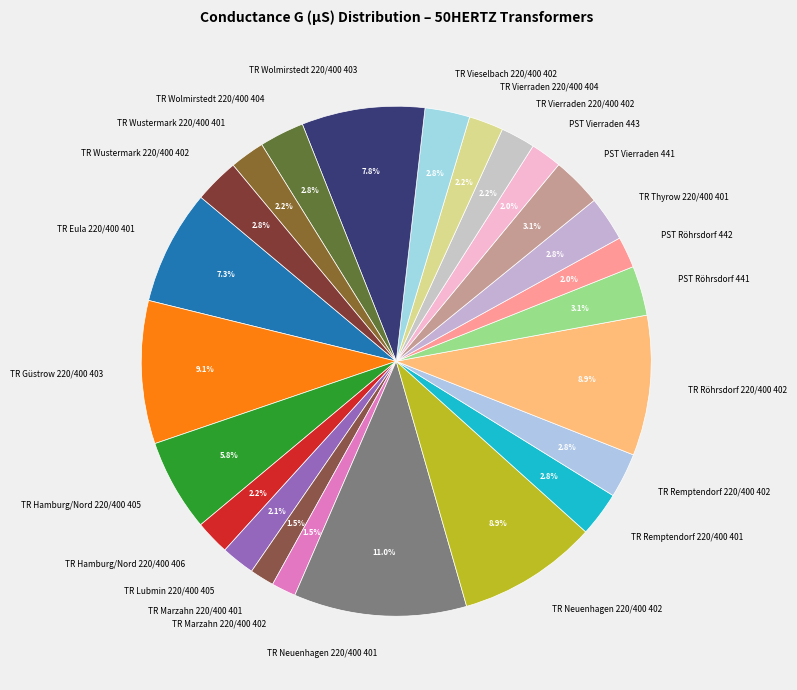

Does any single category account for the majority?

No